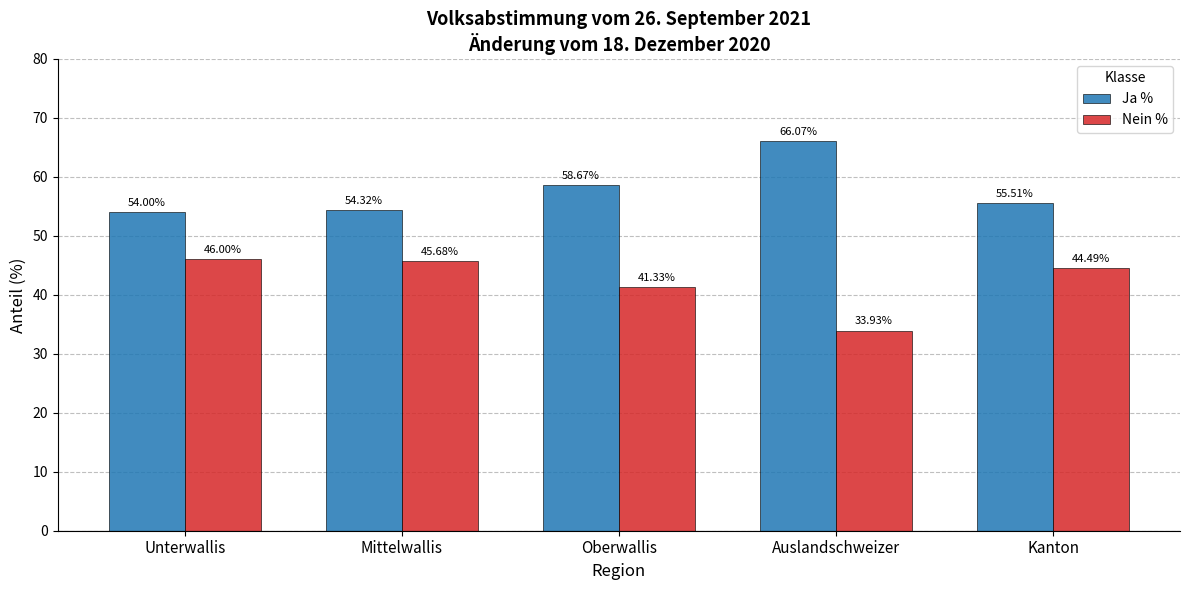

Which series has the largest total across all categories?

Ja %